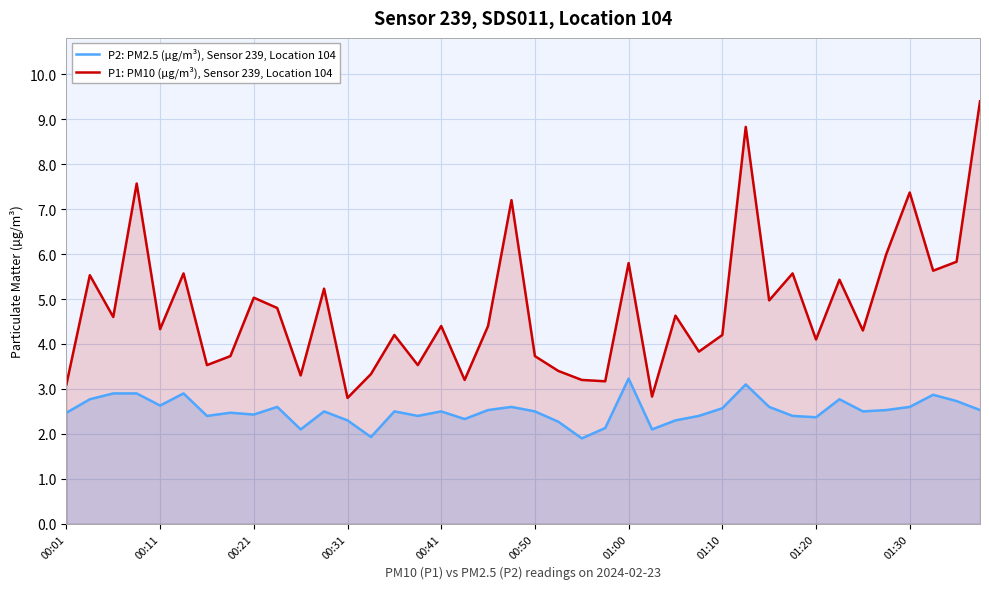

What is the minimum value shown in the chart?

1.9